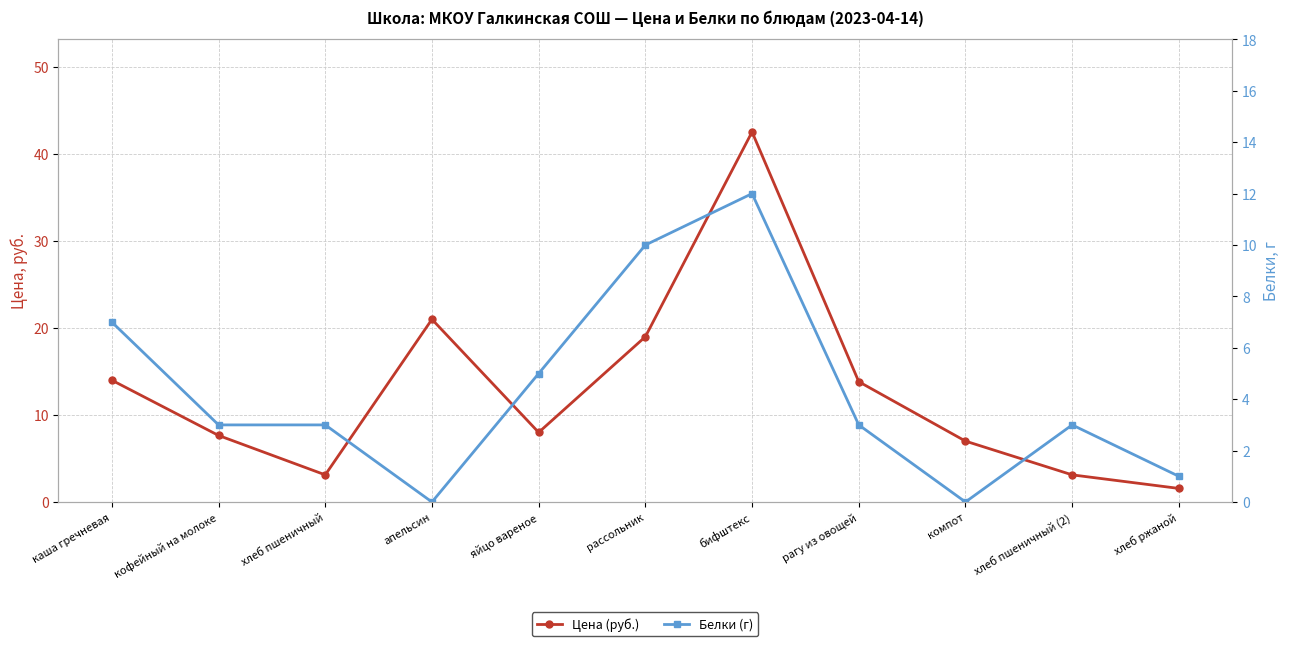

What is the label of the 11th point from the right?

каша гречневая